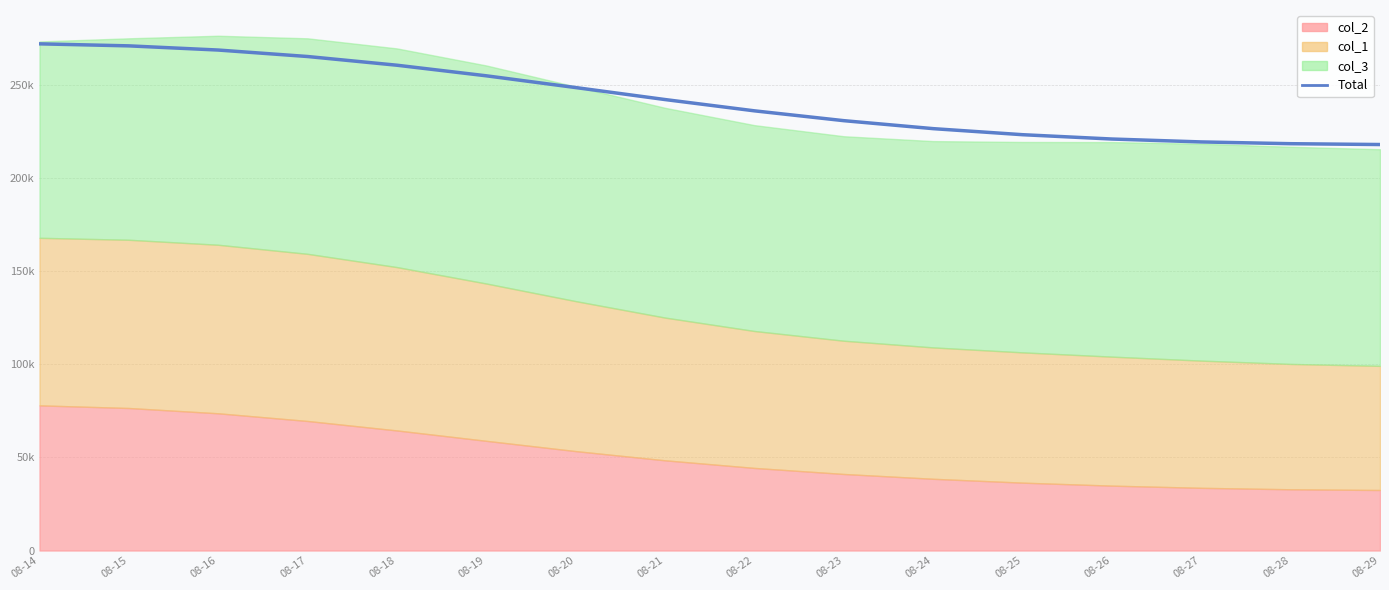

Reading left to right, transcribe all the data shown in this chart.

272108.4	271020.7	268775.9	265302.1	260624.3	254939.6	248628.1	242189.6	236130.7	230850.2	226567.3	223315.0	220990.4	219430.9	218481.8	218033.8